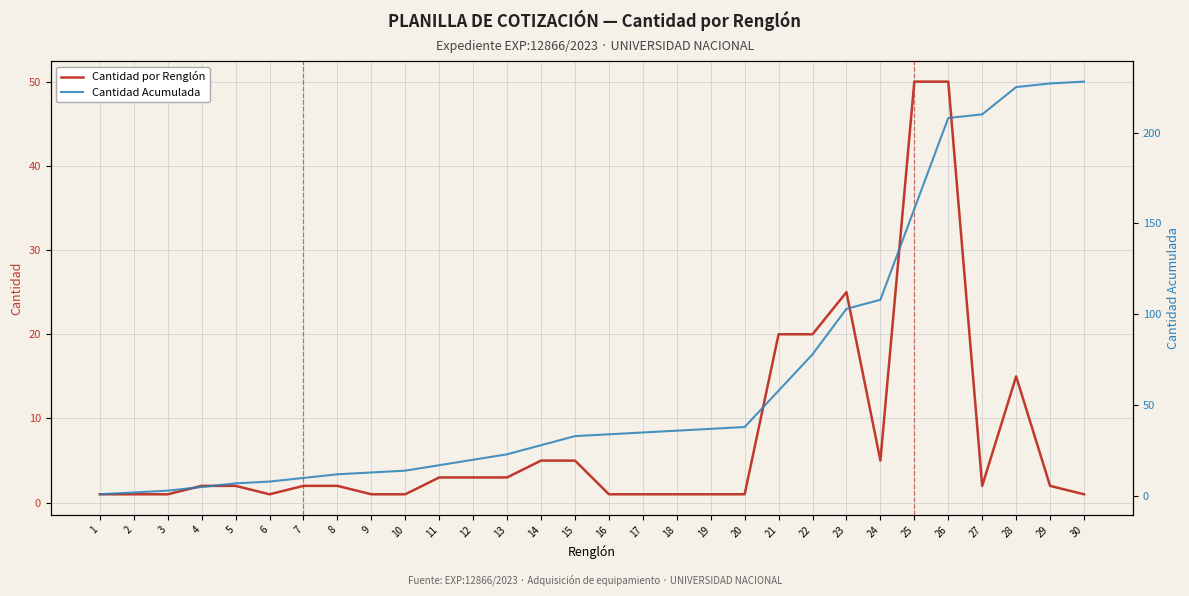

At 22, list the series in order from largest to smallest.

Cantidad Acumulada, Cantidad por Renglón